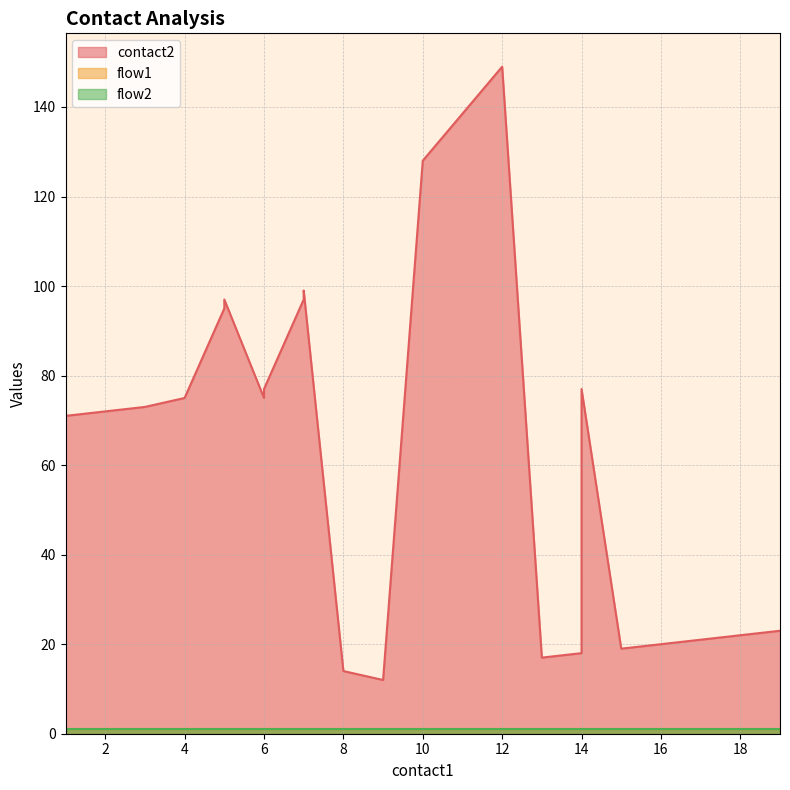

What is the difference between the second highest and second lowest values in the contact2 series?

114